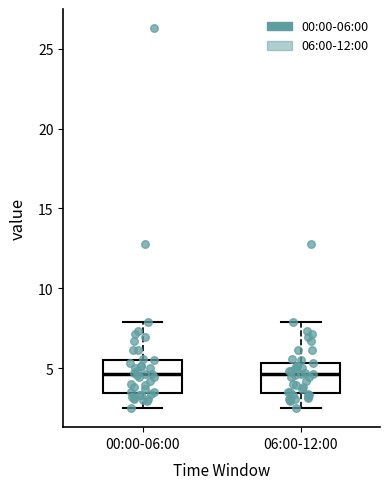

Where is the lower edge of the box for 06:00-12:00 on the y-axis? The values are not printed on the chart, so give them approximately, as read against the axis.

3.5